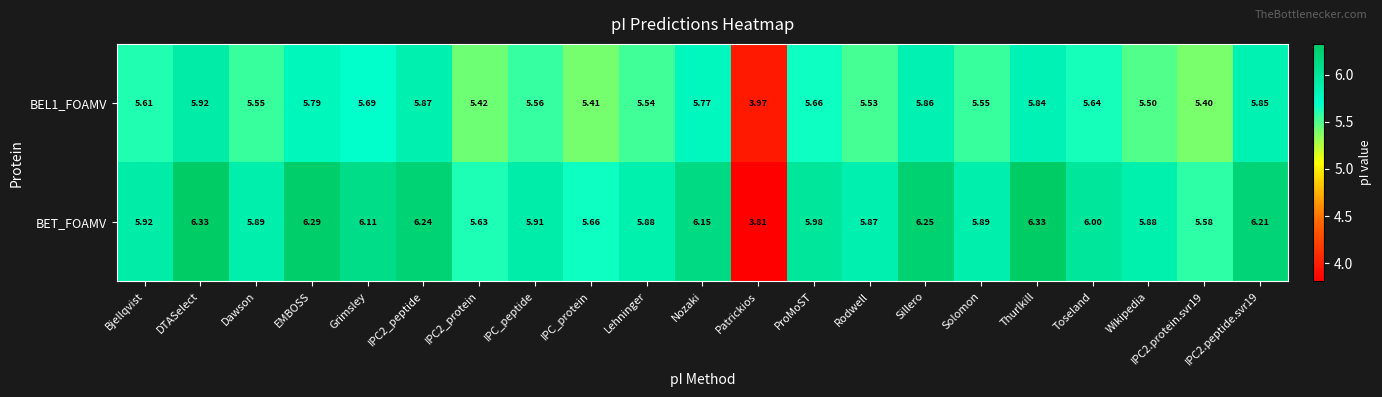

Which series has the widest spread of values?

BET_FOAMV